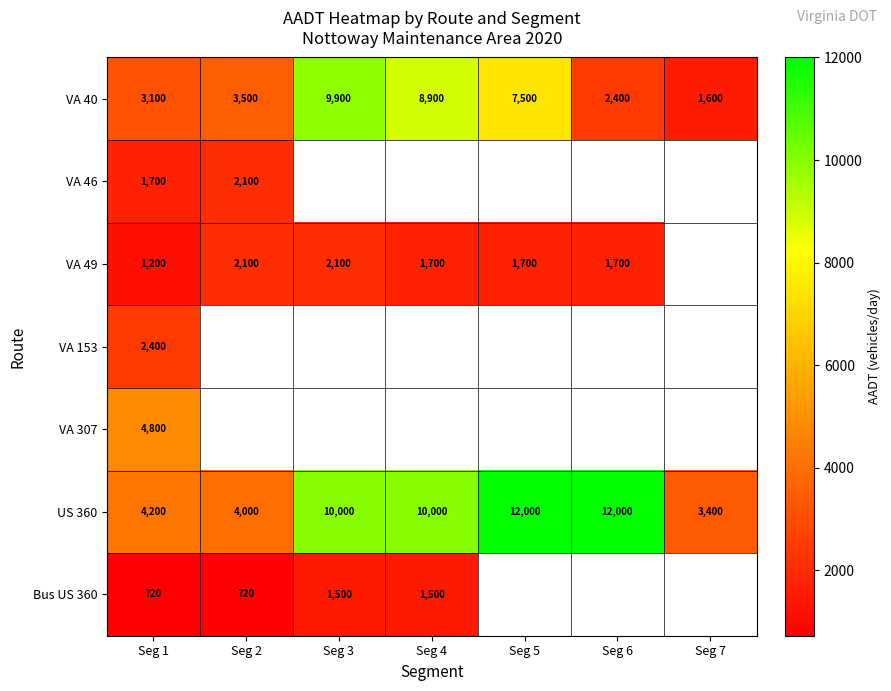

Is it true that VA 40 equals 13878.1 at Seg 4?

False